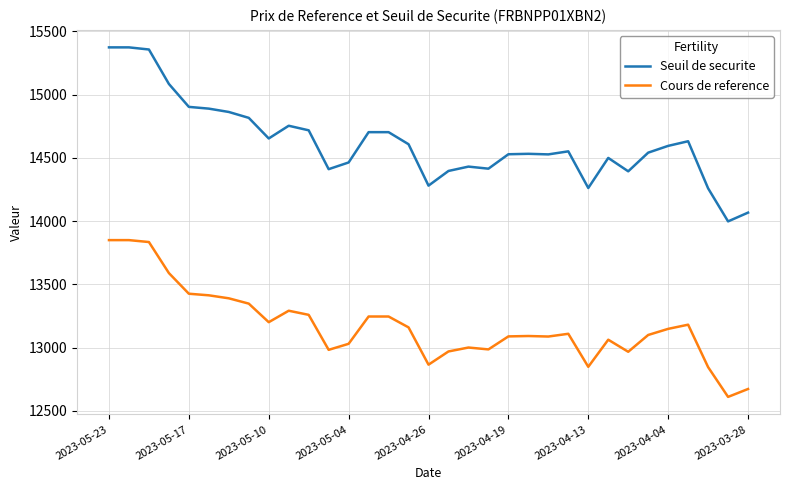

True or false: Seuil de securite and Cours de reference intersect in this chart.

False